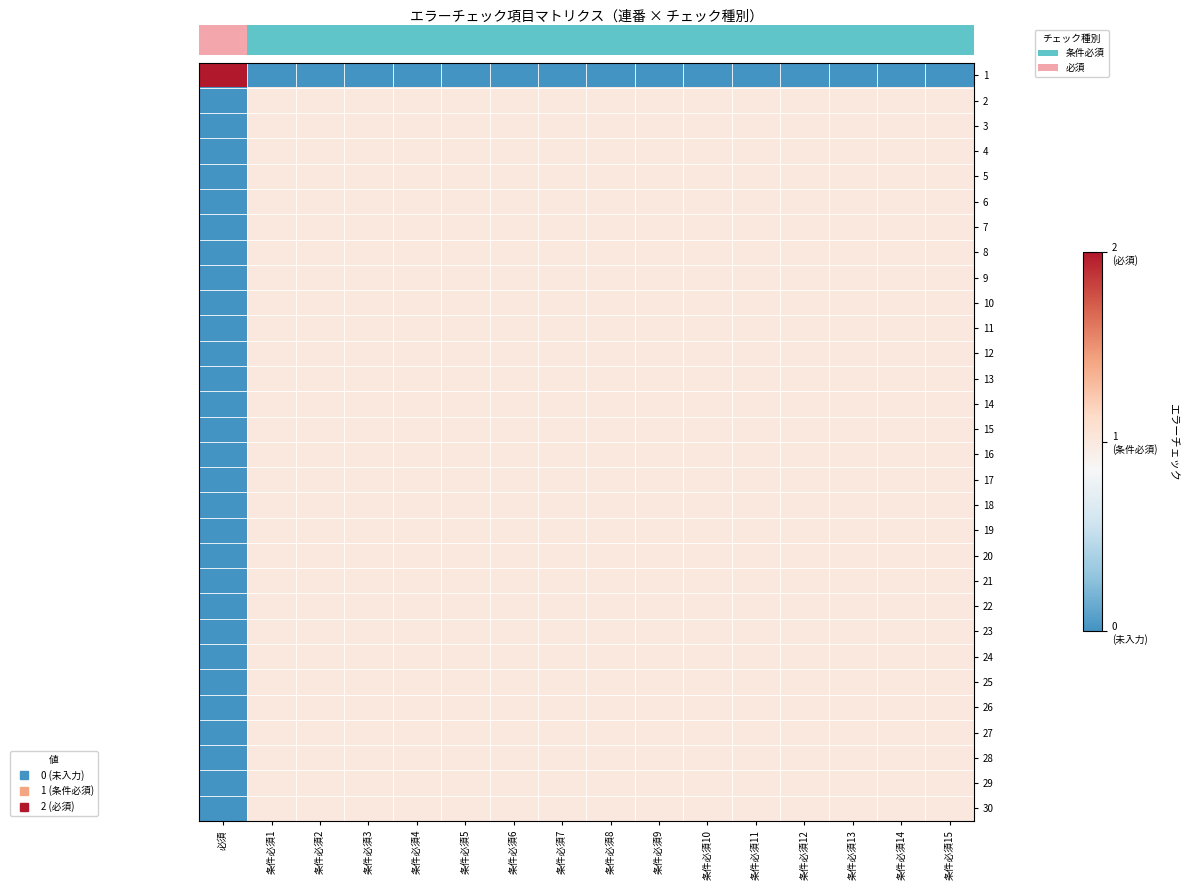

Count the number of categories in the chart.

16